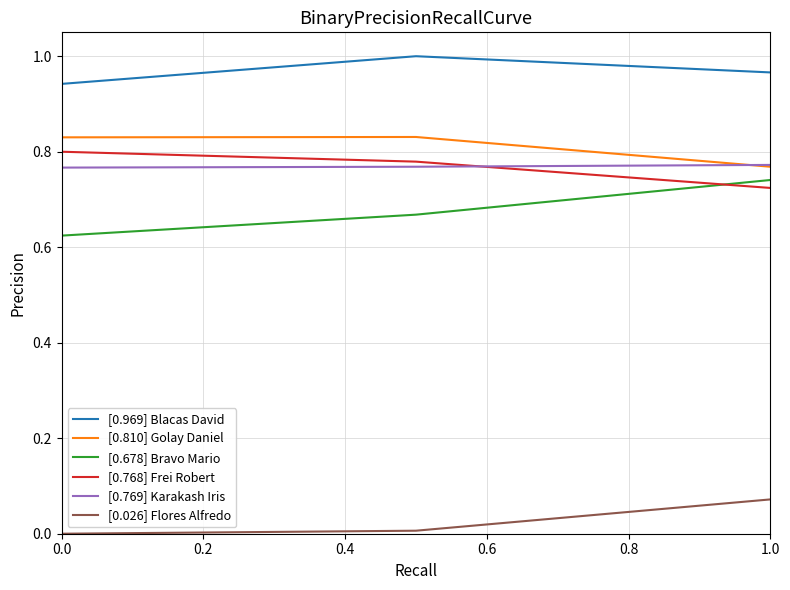

Which series has the largest total across all categories?

[0.969] Blacas David